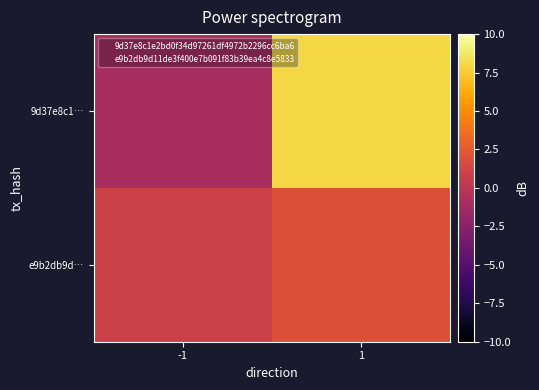

Reading left to right, transcribe all the data shown in this chart.

9d37e8c1…: -1=-1	1=8
e9b2db9d…: -1=1	1=2